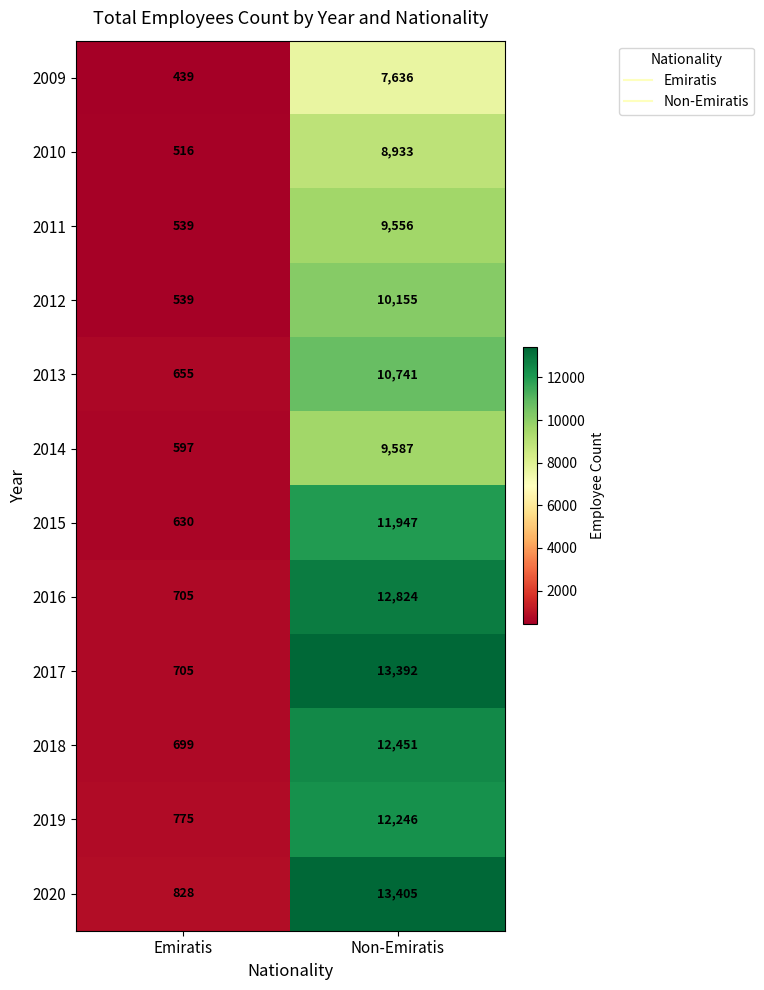

Which label corresponds to the largest value in the chart?

Non-Emiratis